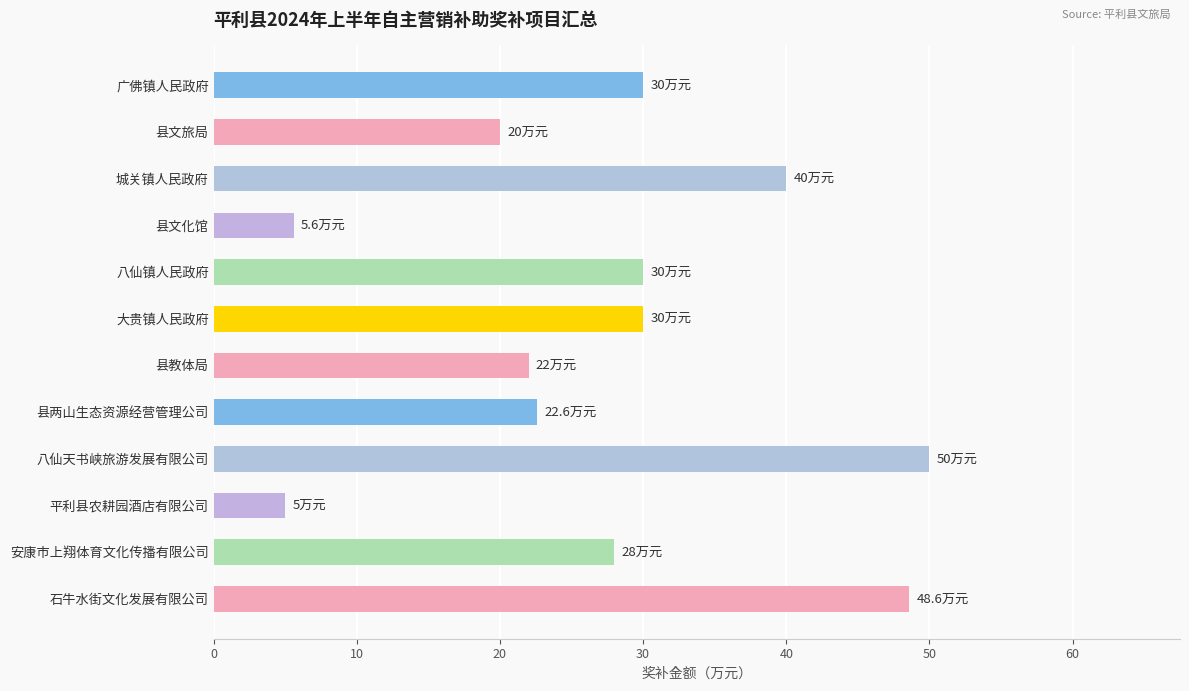

Which has a higher value, 城关镇人民政府 or 县文旅局?

城关镇人民政府